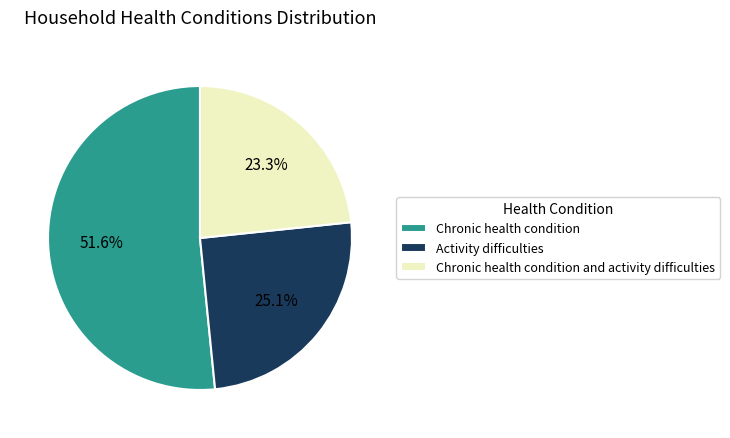

Rank the categories by value from lowest to highest.

Chronic health condition and activity difficulties, Activity difficulties, Chronic health condition